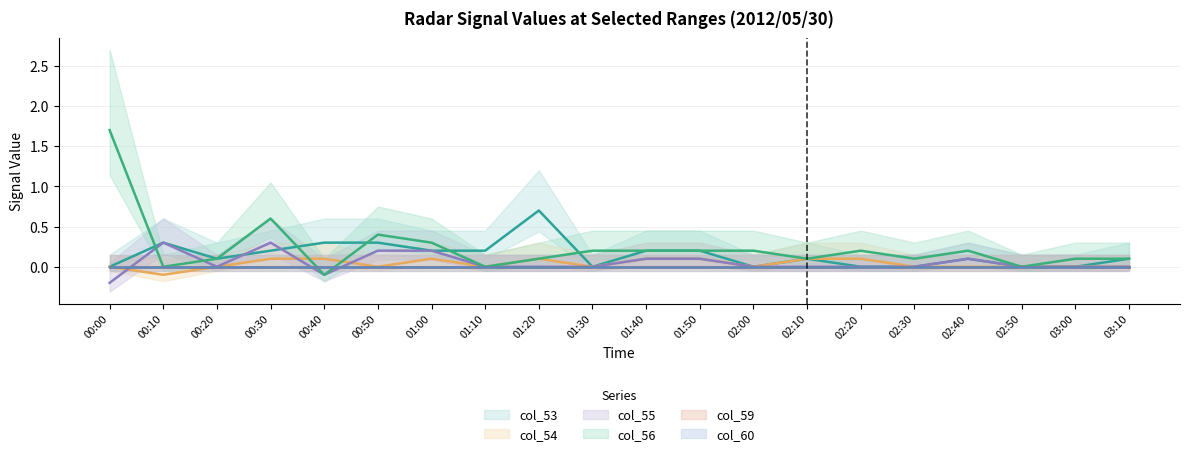

At which label is col_55 closest to 0?

00:20